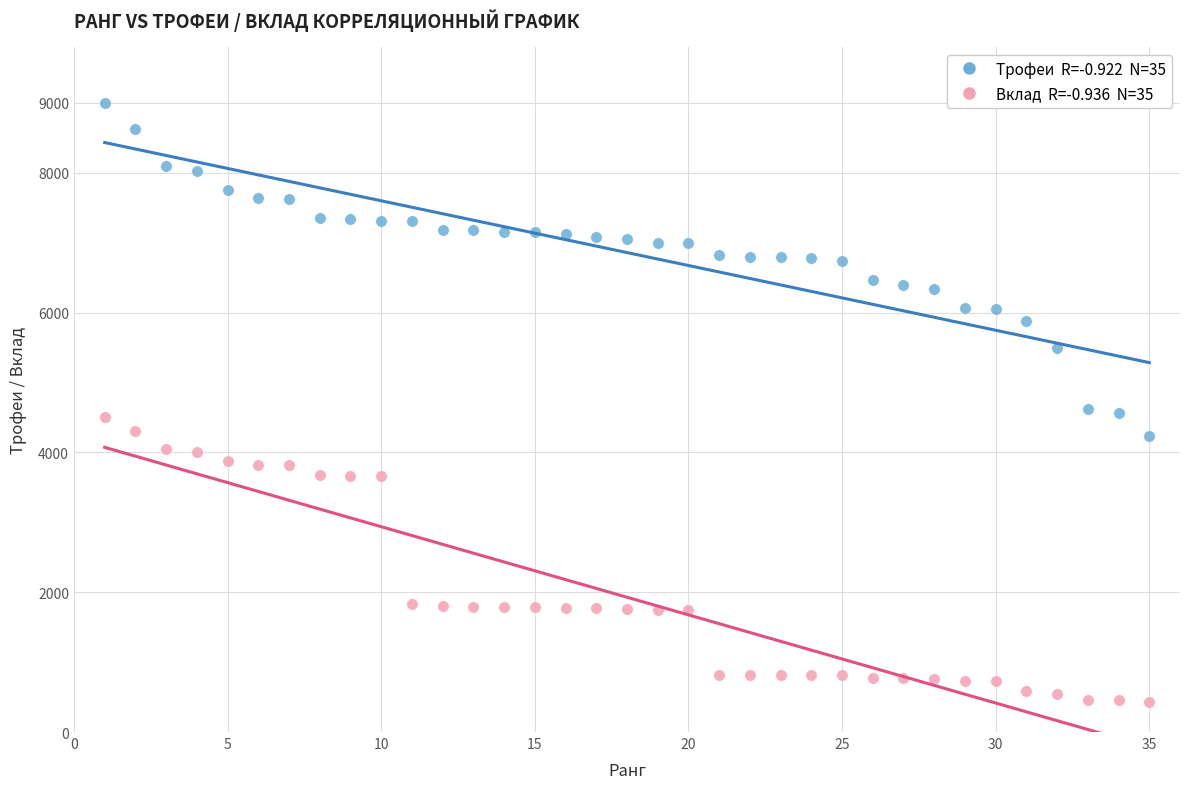

Across all data points, what is the range of X values (max minus min)?

34